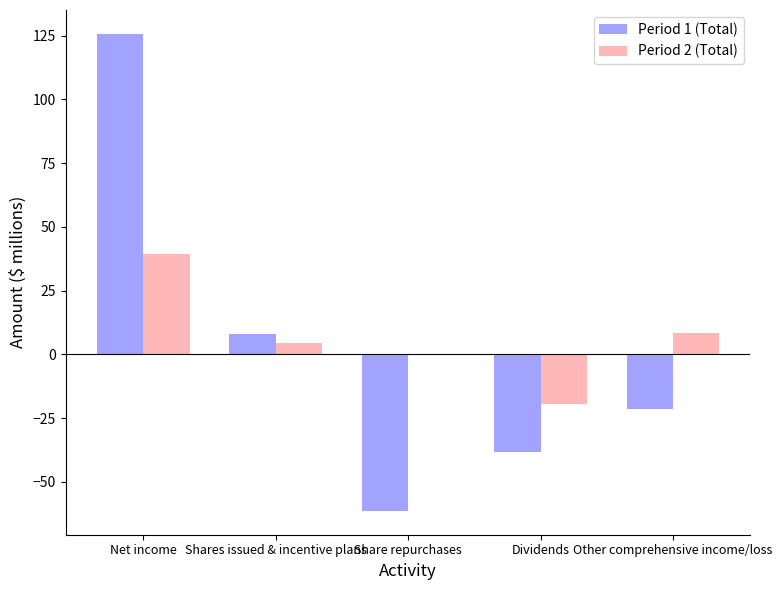

What is the greatest value displayed?

125.7